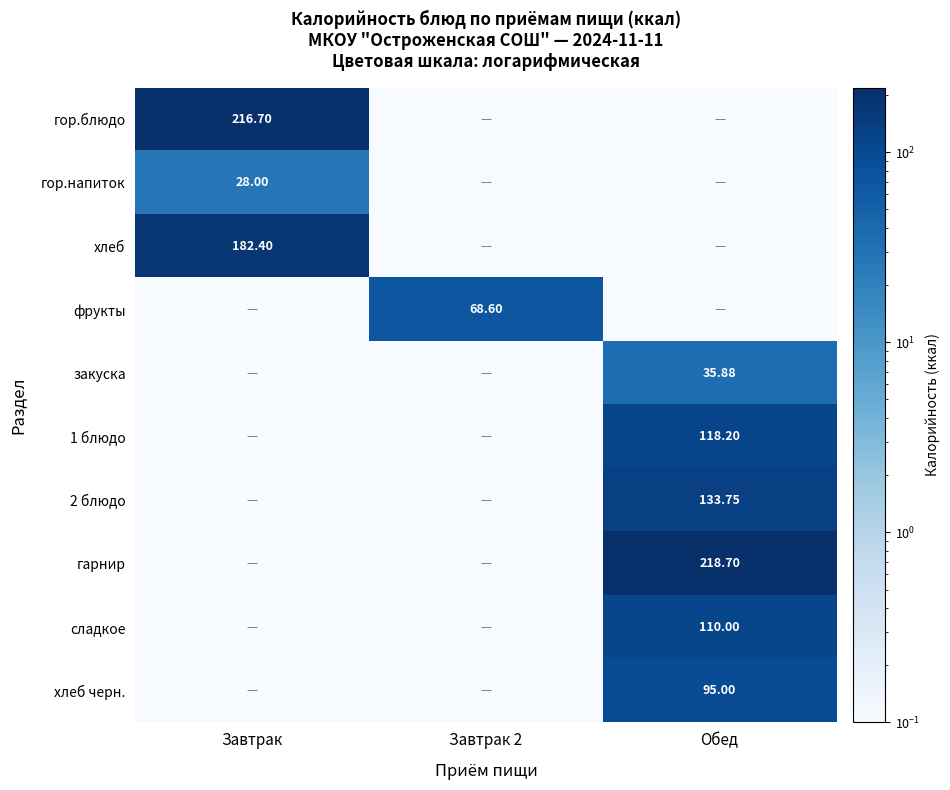

Count the number of categories in the chart.

3